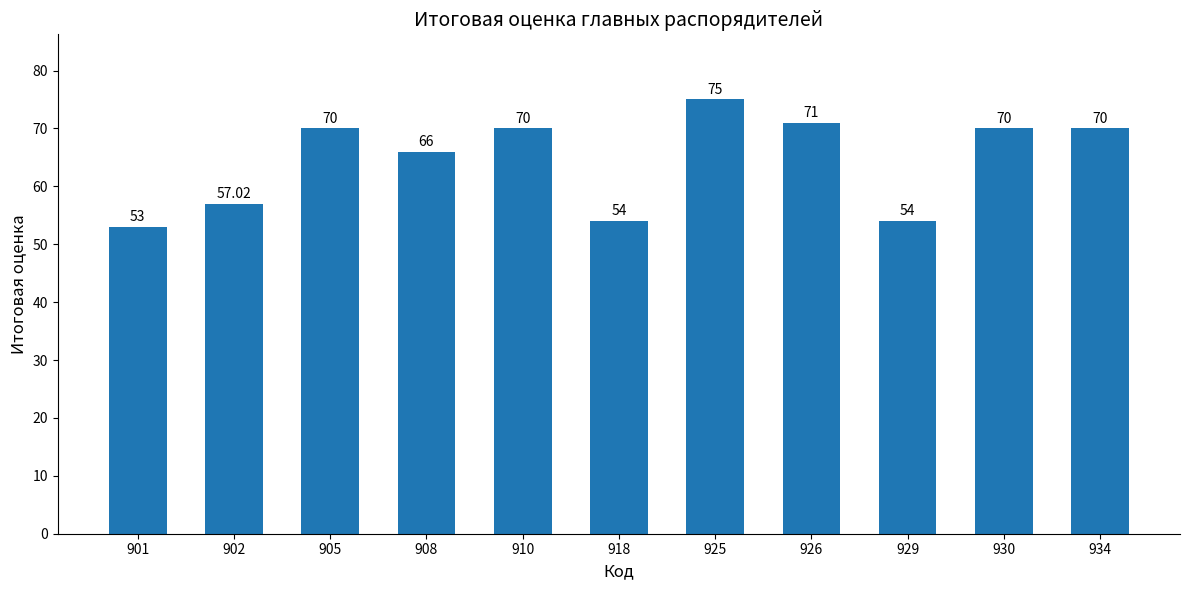

Which label corresponds to the smallest value in the chart?

901